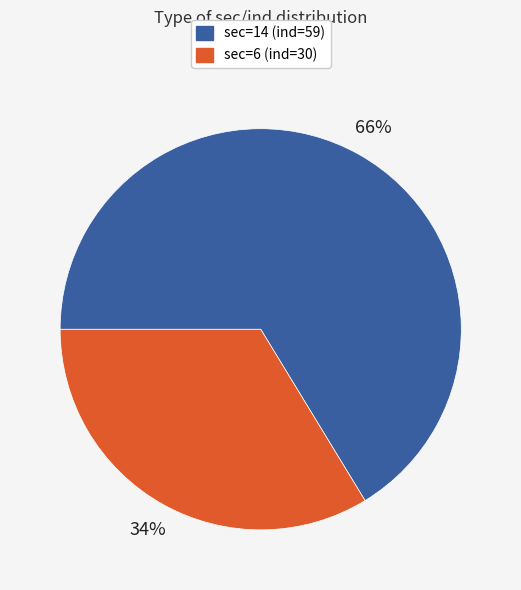

To the nearest percent, what is the combined percentage of sec=6 (ind=30) and sec=14 (ind=59)?

100%